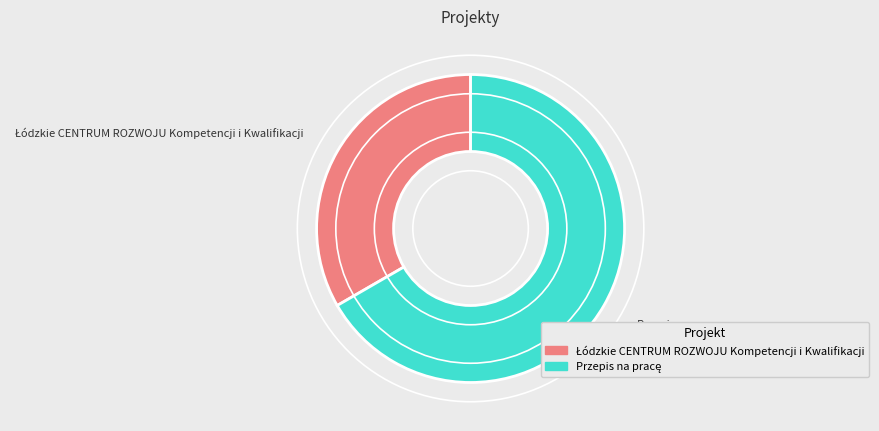

Does any single category account for the majority?

Yes